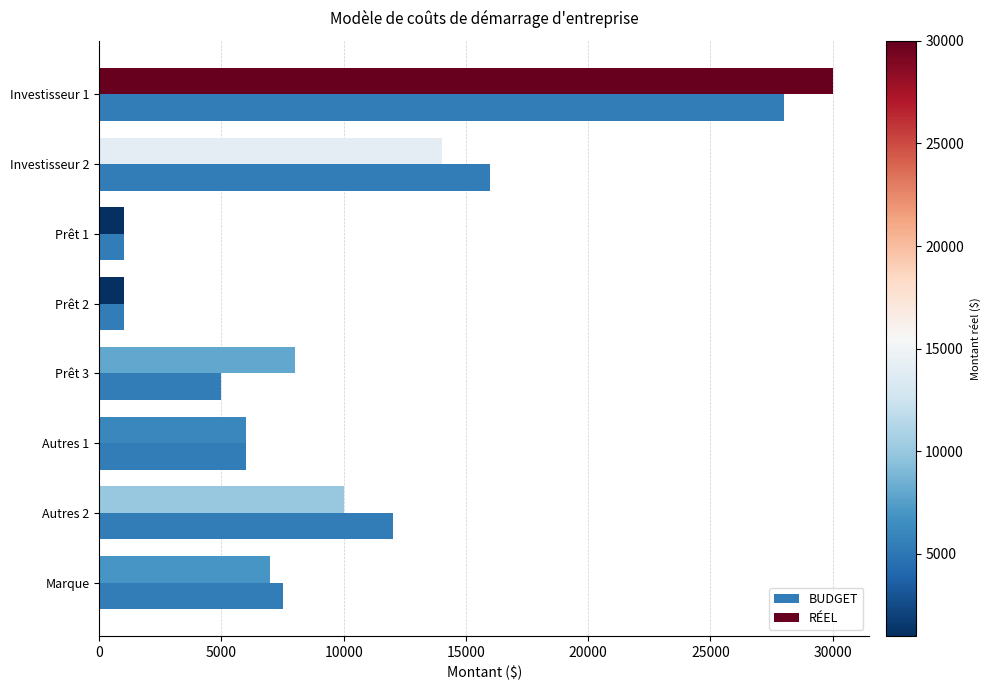

What is the sum of all RÉEL values?

77000